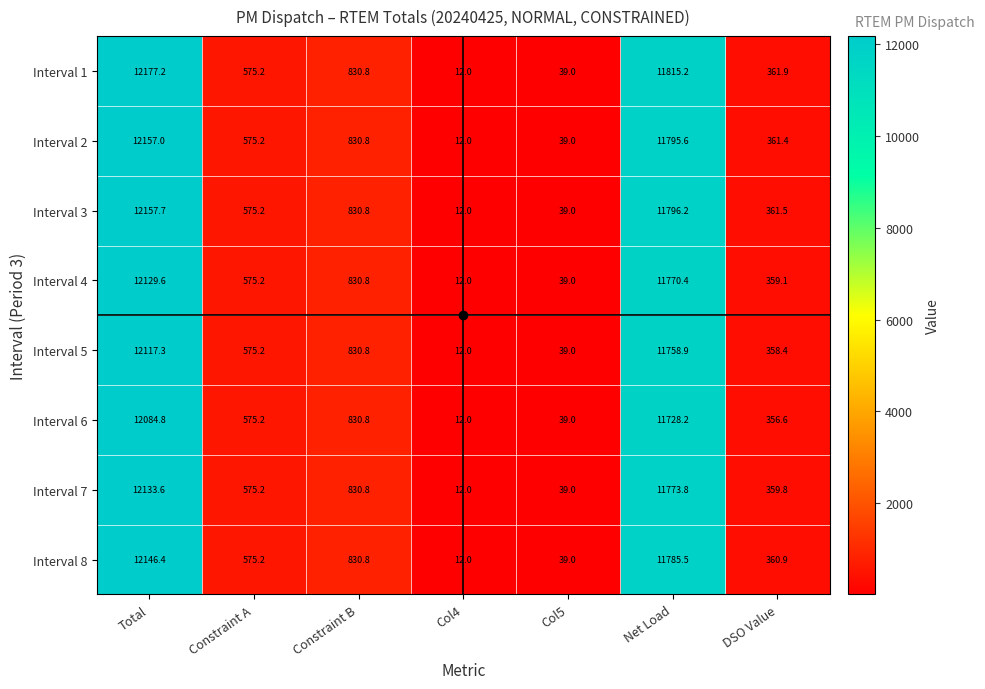

At how many categories does at least one series exceed 10756?

2